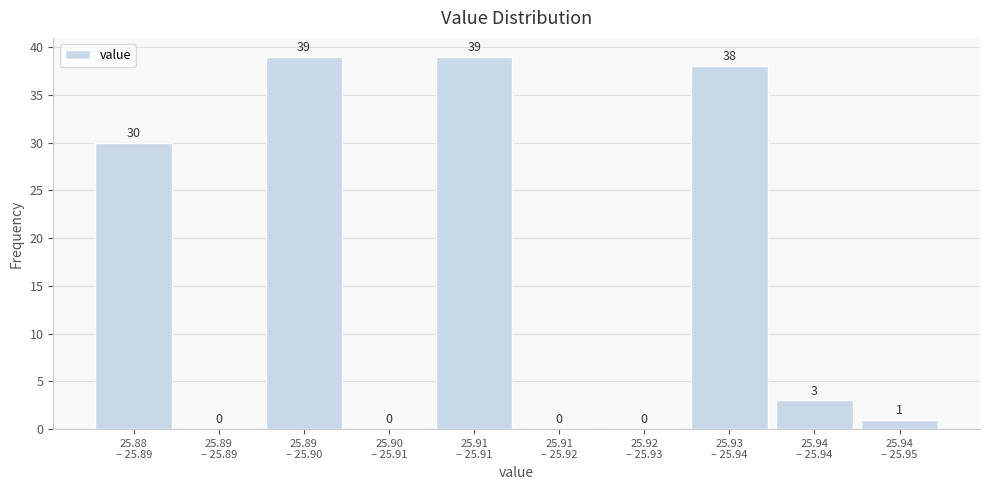

What is the greatest value displayed?

39